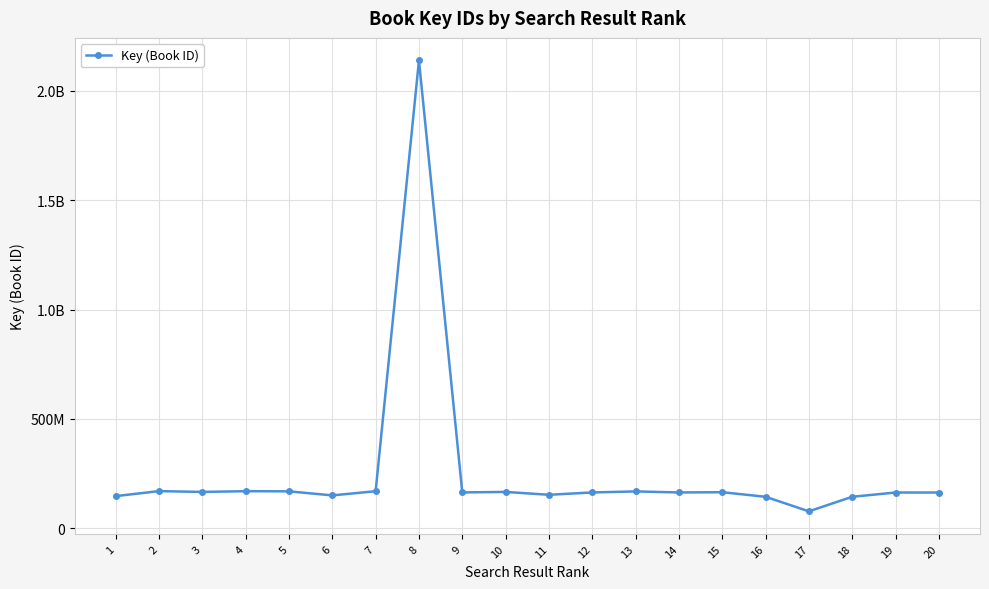

Is this an area chart (filled region under the line)?

No